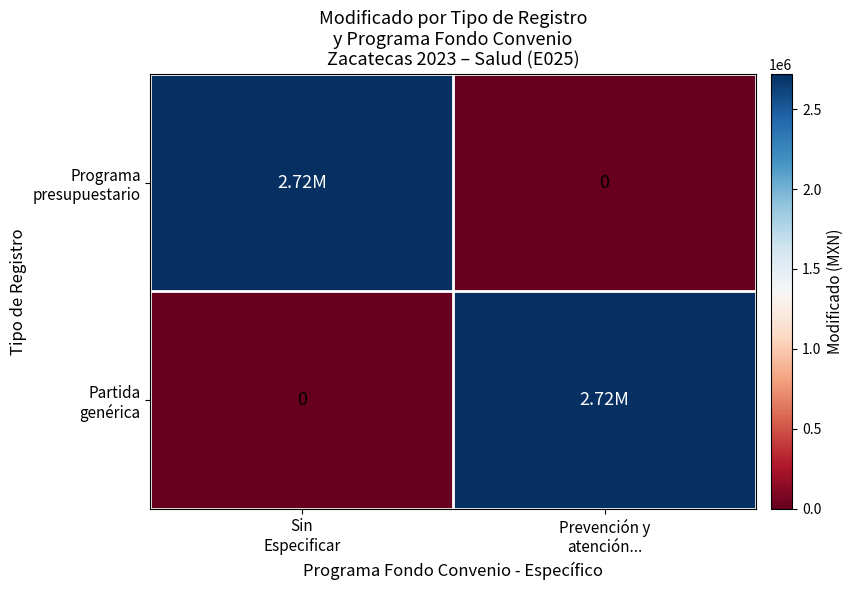

What is the highest value of the Programa presupuestario series?

2718584.6